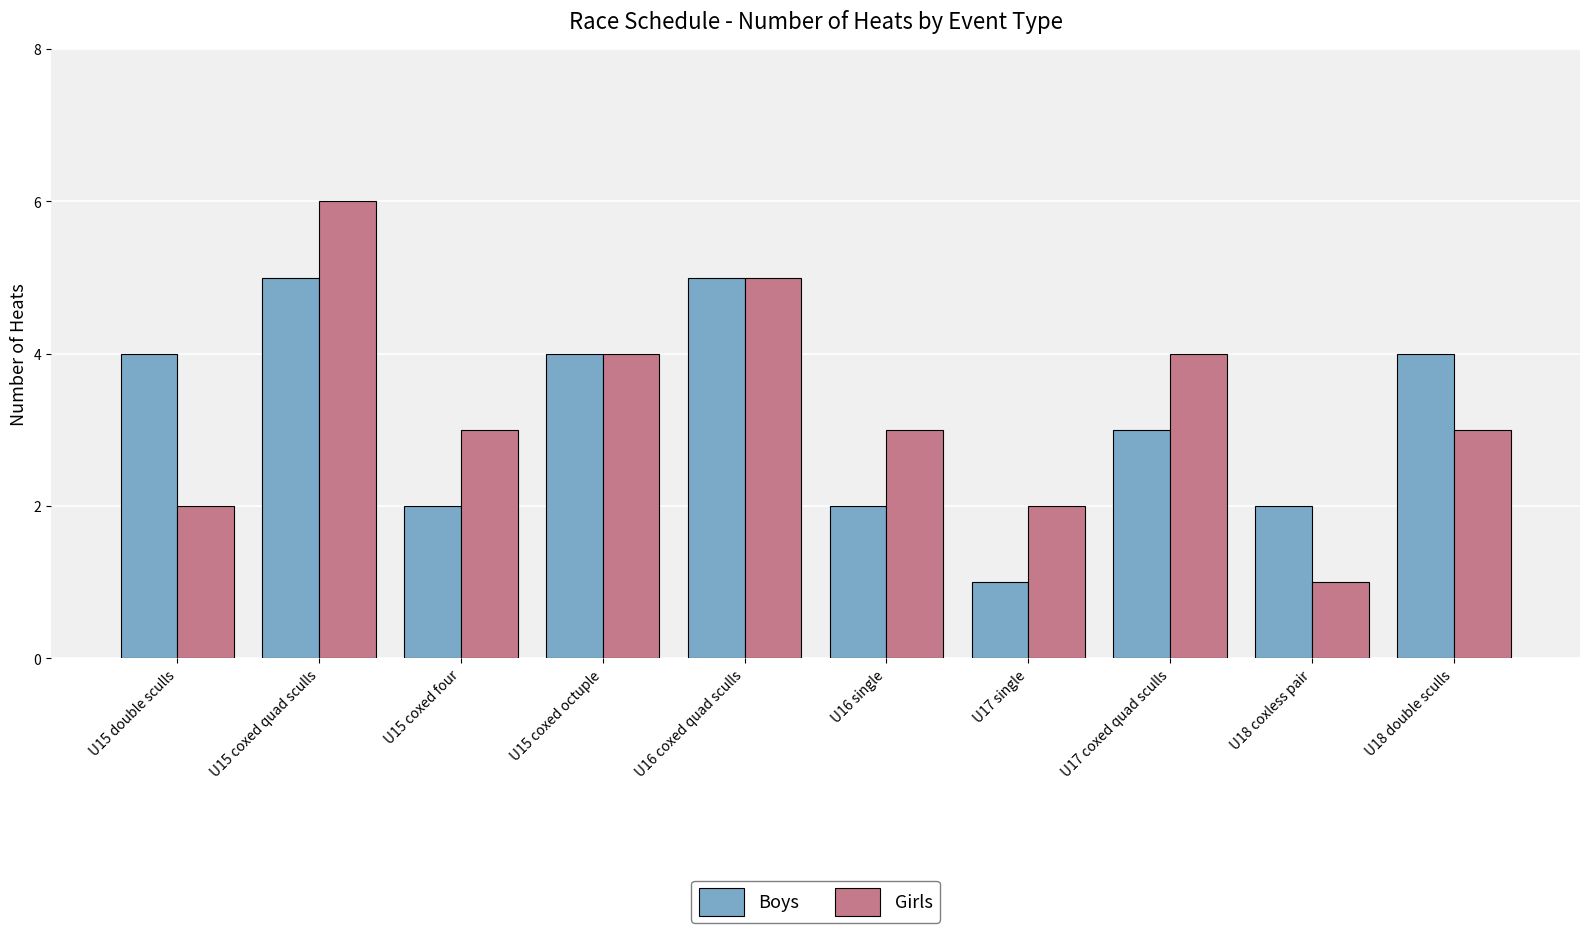

What is the difference between the maximum and minimum values in the Girls series?

5